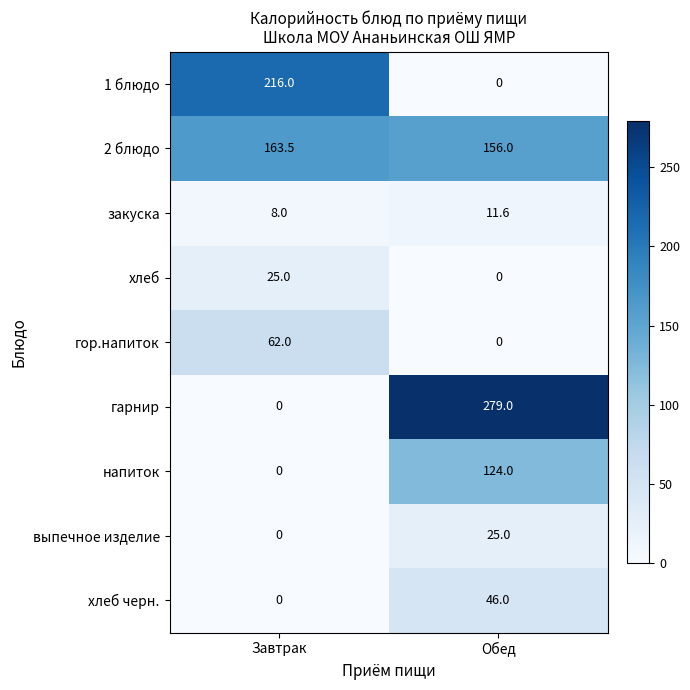

The value of 2 блюдо at Обед is 156.0. True or false?

True